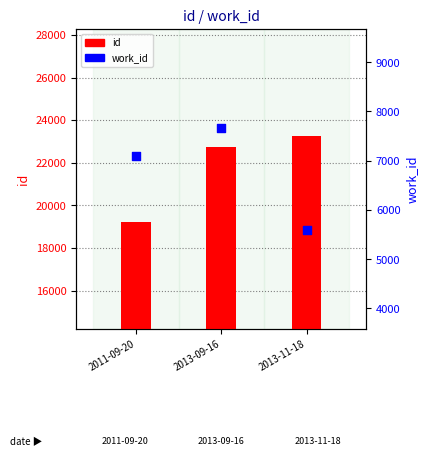

Which series has the largest total across all categories?

id